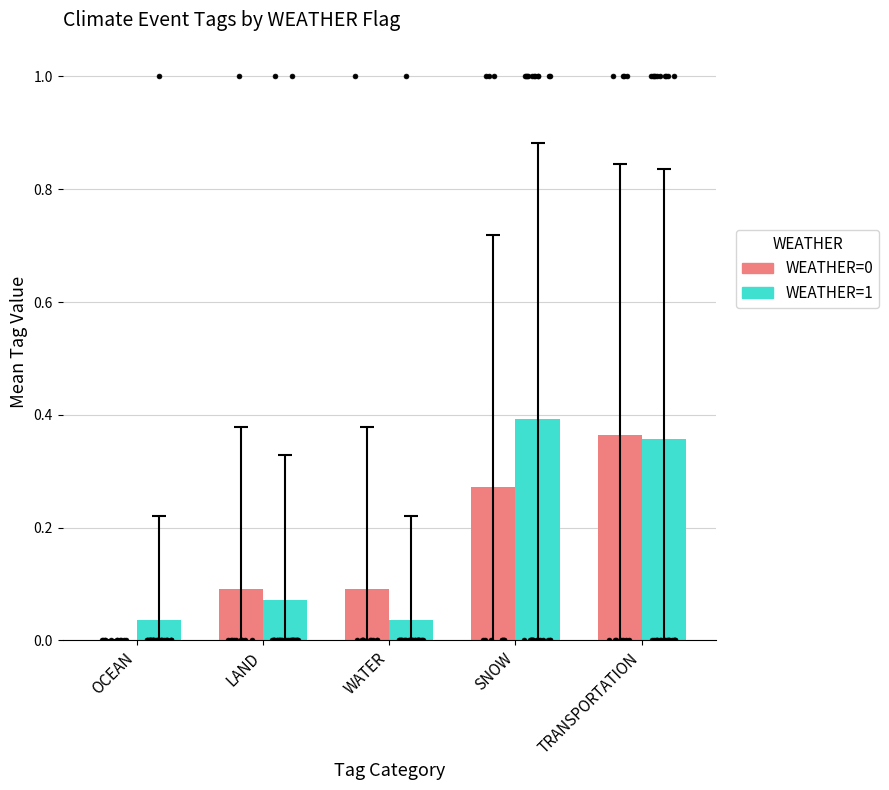

At how many categories does at least one series exceed 0?

5